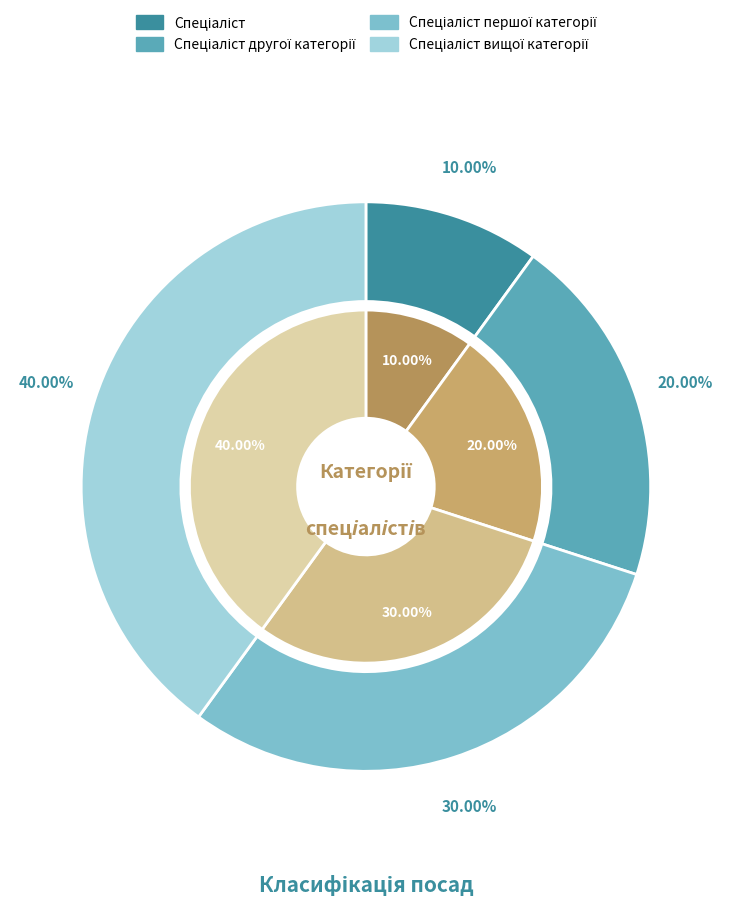

How many segments does this pie chart have?

4